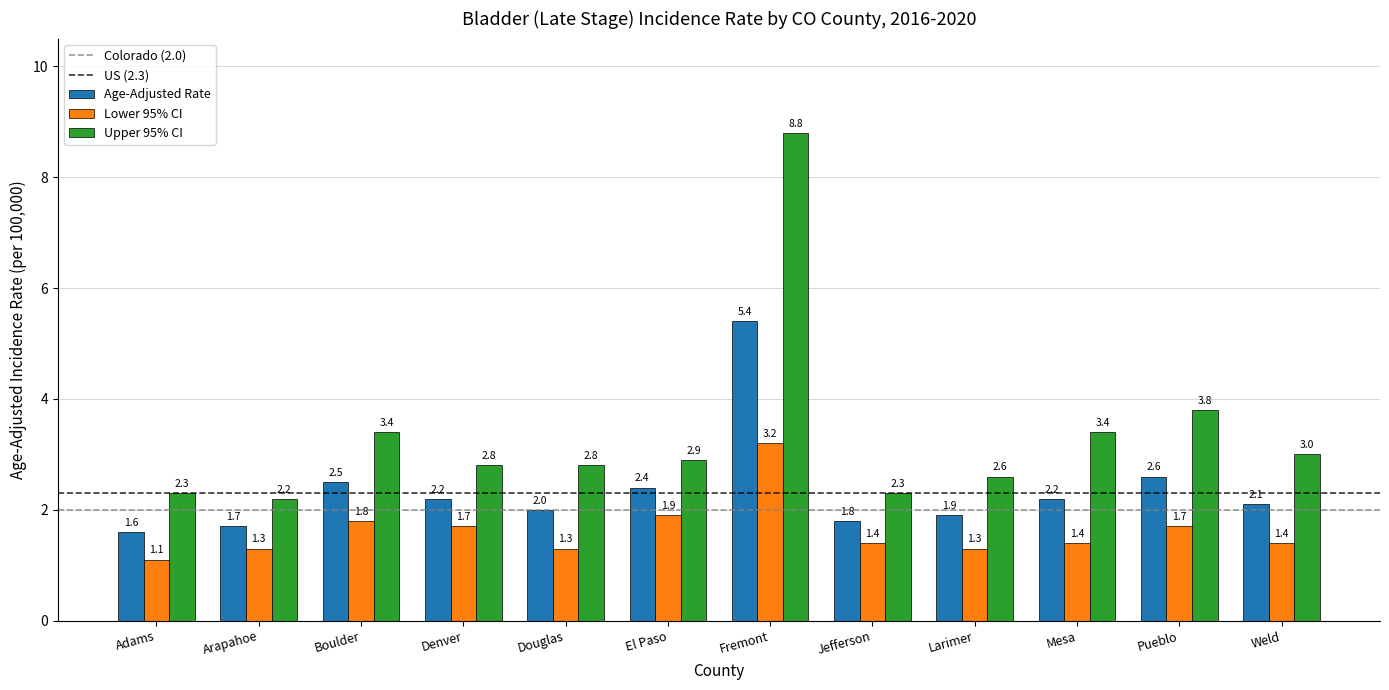

Where is Lower 95% CI nearest to the value 2?

El Paso